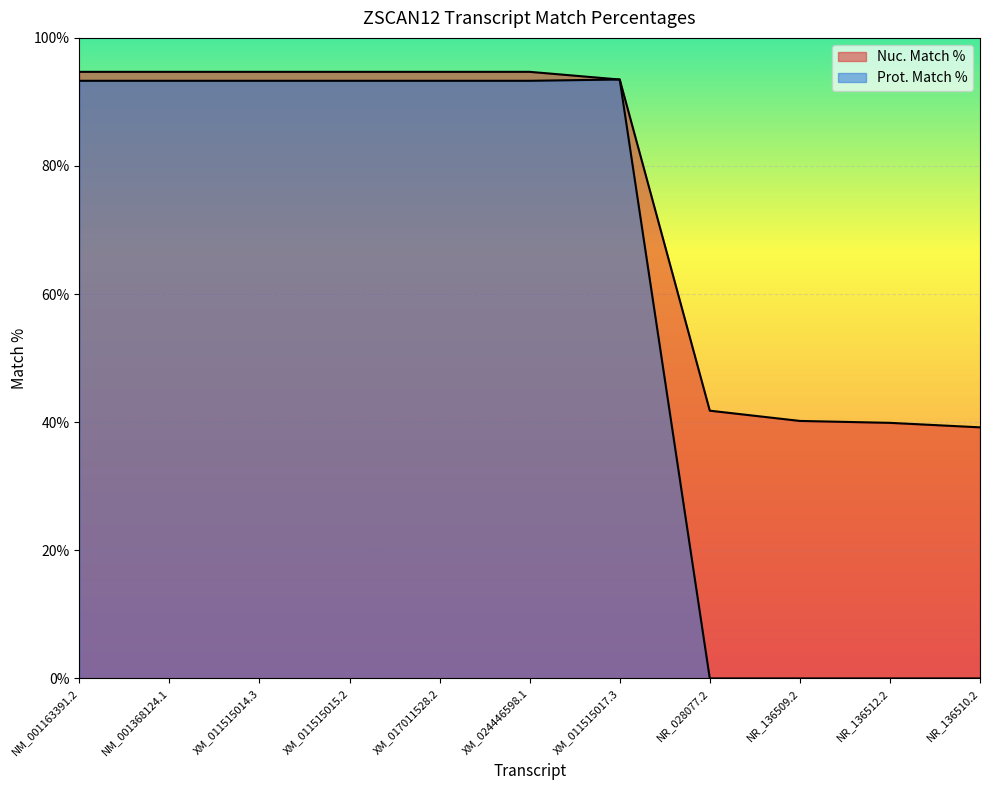

True or false: Prot. Match % and Nuc. Match % cross at least once.

False